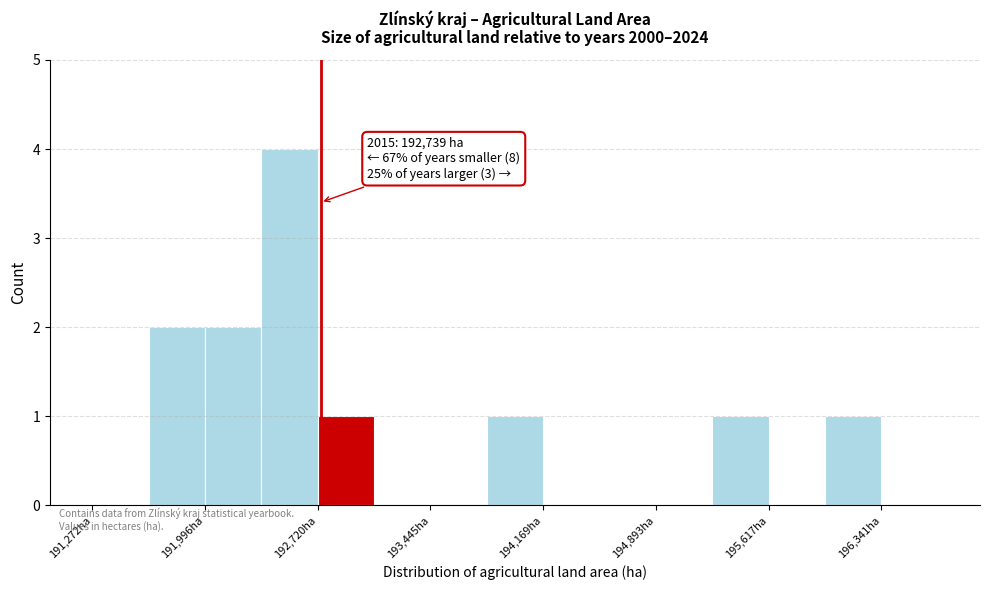

Read against the x-axis, roughly where is the centre of the tallest bar?

192500